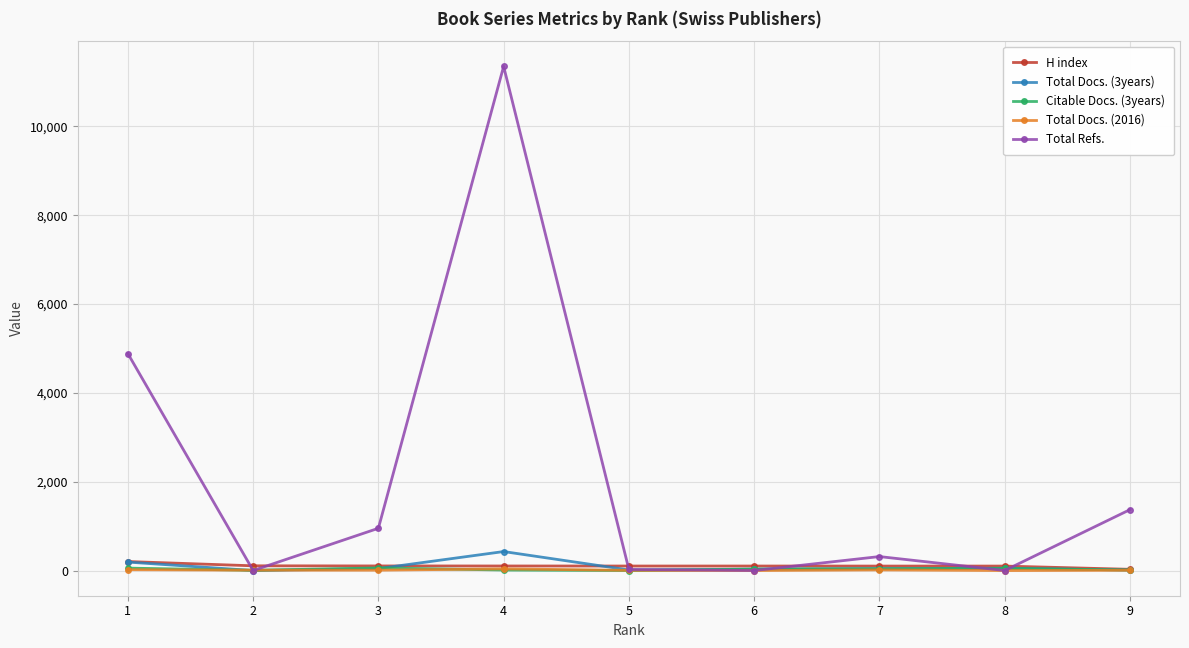

At which category is the sum across all series the highest?

4